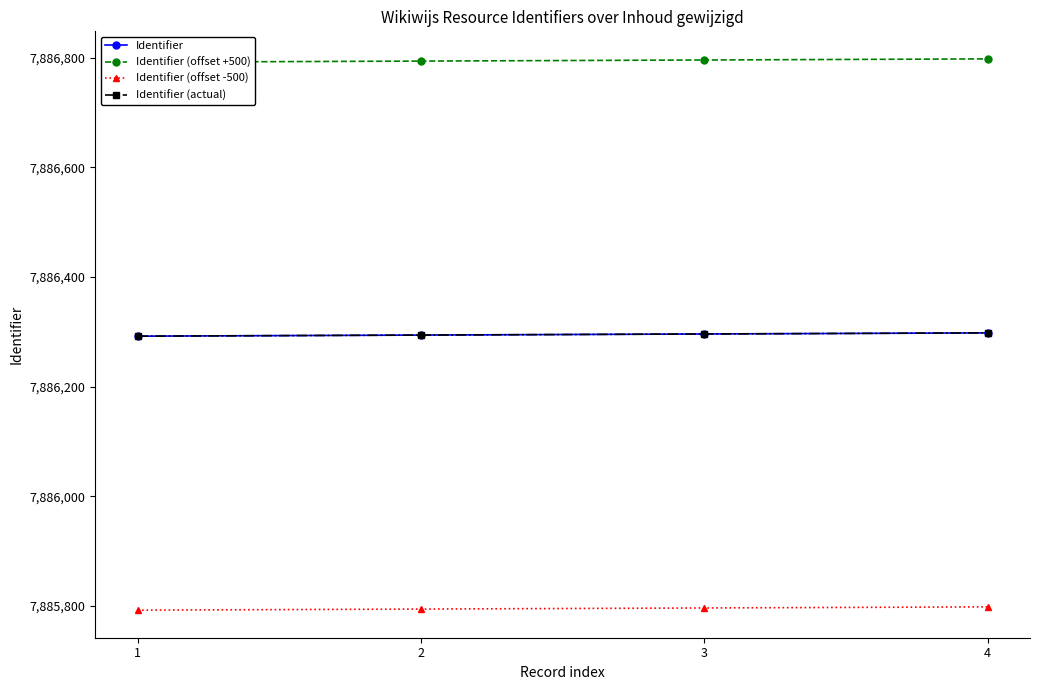

What is the approximate value of Identifier (offset +500) at 1?

7886792